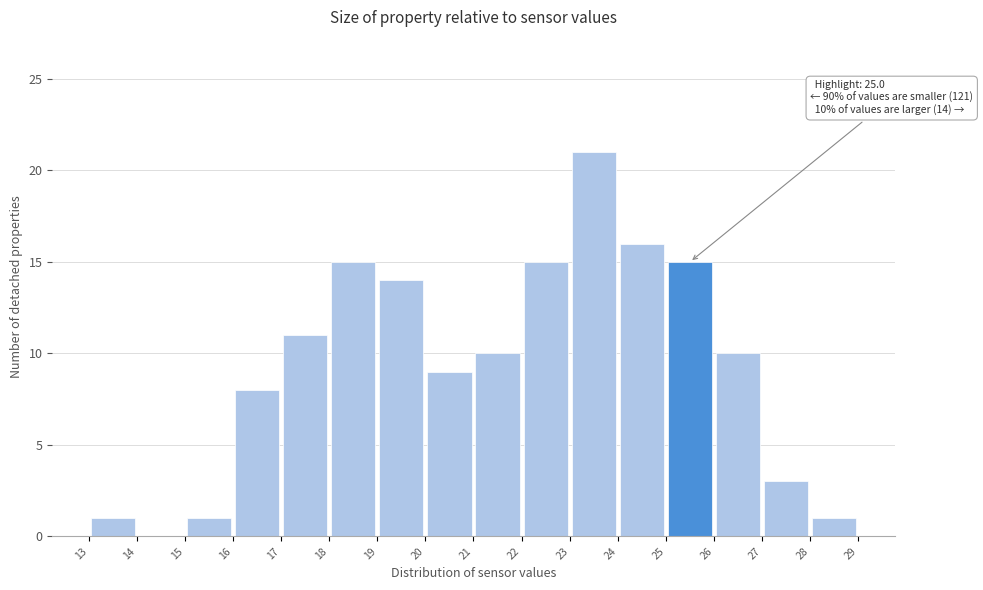

Which range on the x-axis has the tallest bar?

23 to 24